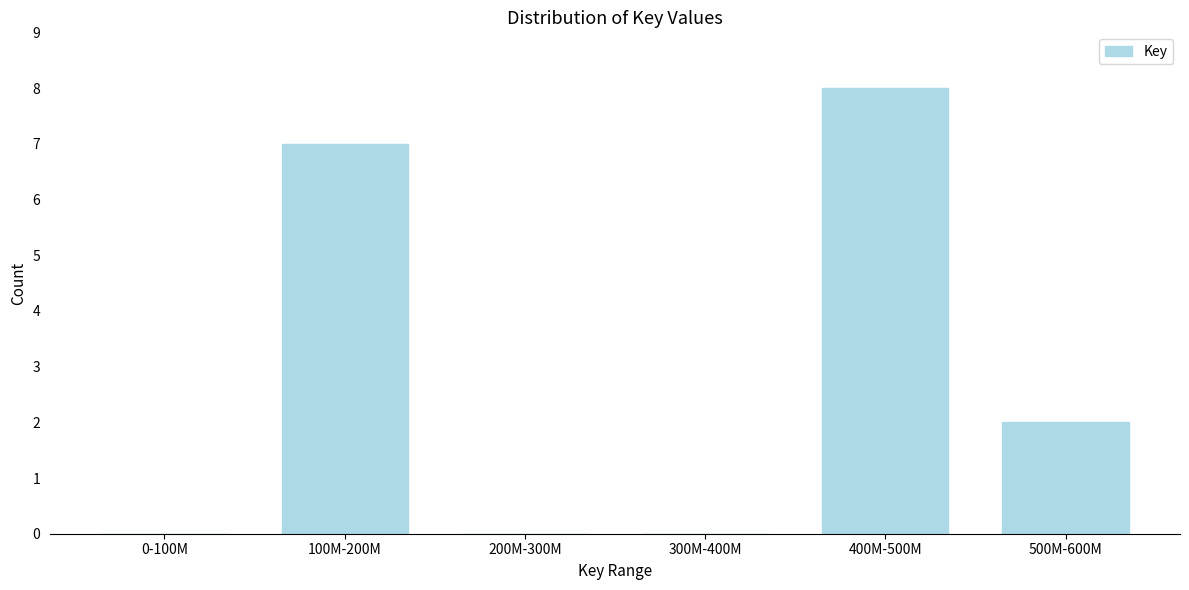

Reading right to left, list all the values displayed in this chart.

500M-600M=2	400M-500M=8	300M-400M=0	200M-300M=0	100M-200M=7	0-100M=0